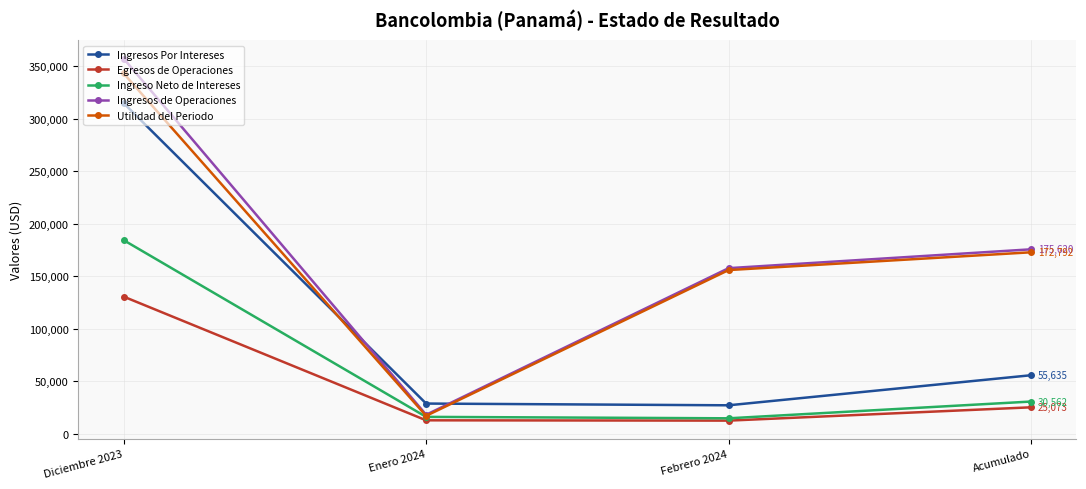

What is the maximum value for Egresos de Operaciones?

130553.6